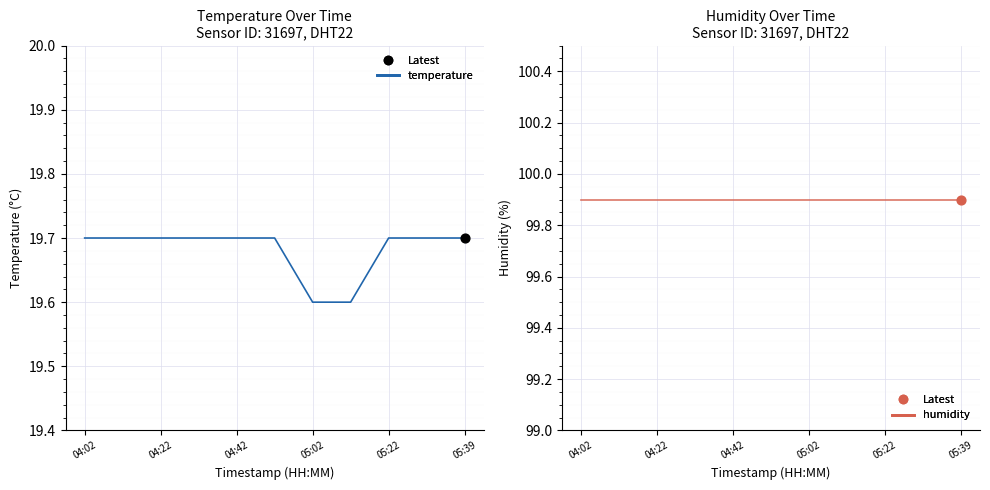

Which series has the widest spread of Y values?

temperature